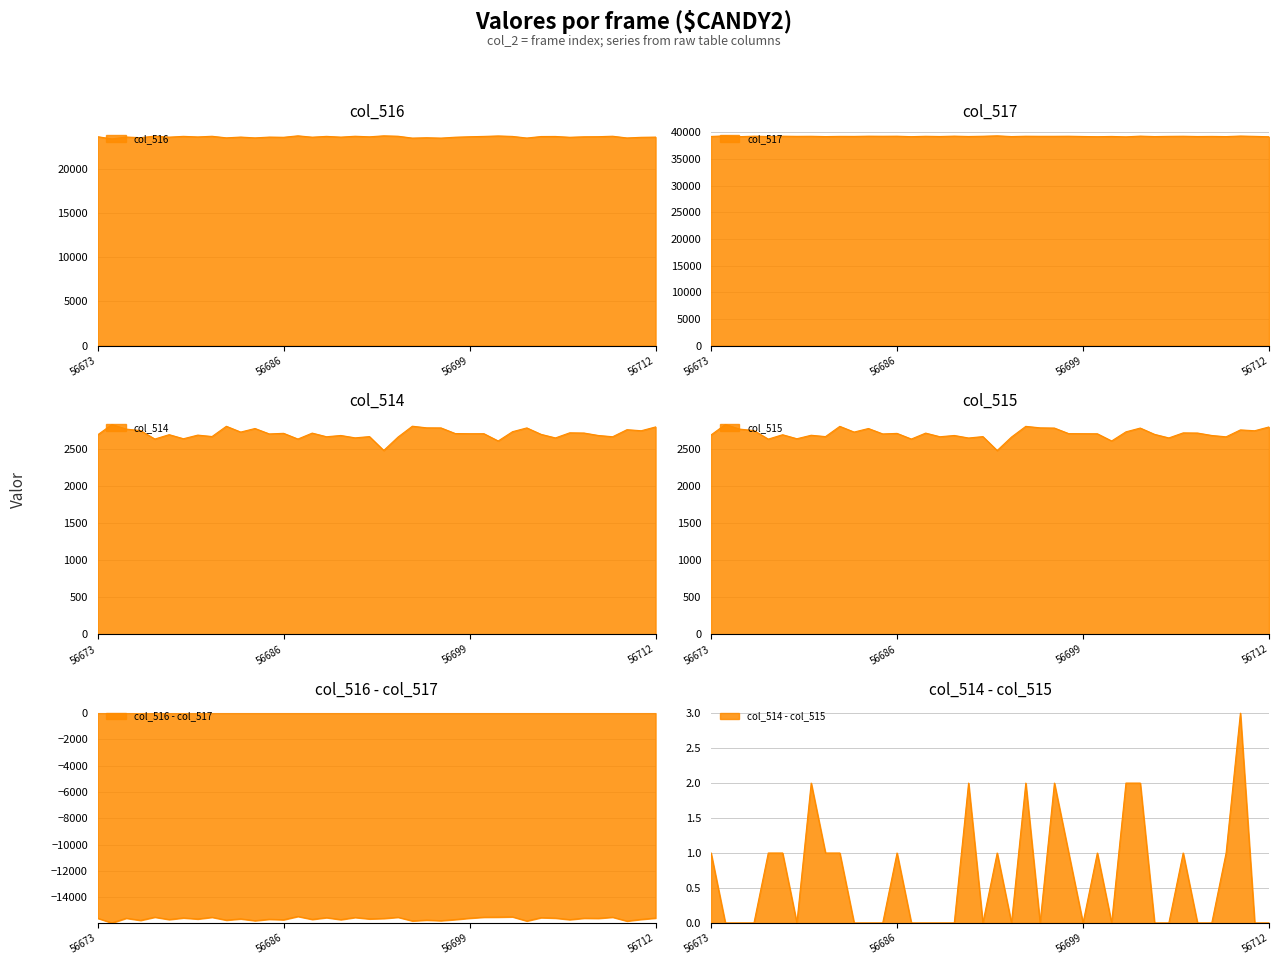

True or false: col_517 and col_516 intersect in this chart.

False